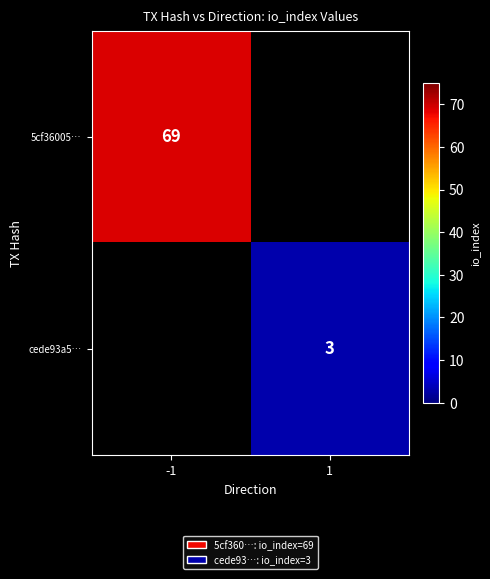

How many distinct data groups are displayed?

2